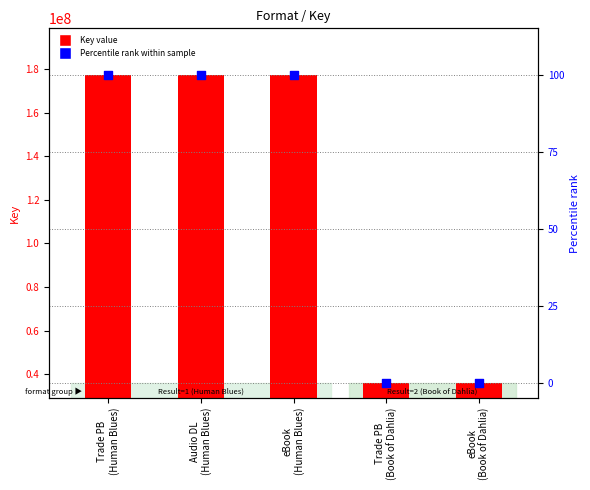

Which series has the widest spread of Y values?

Key value